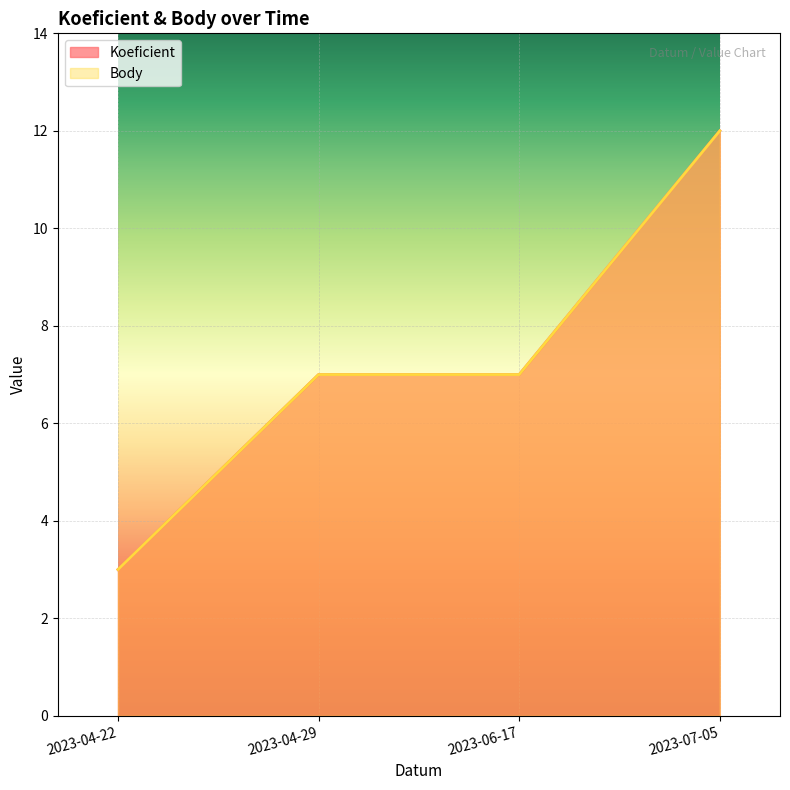

What is the sum of the Koeficient values at 2023-04-22 and 2023-07-05?

15